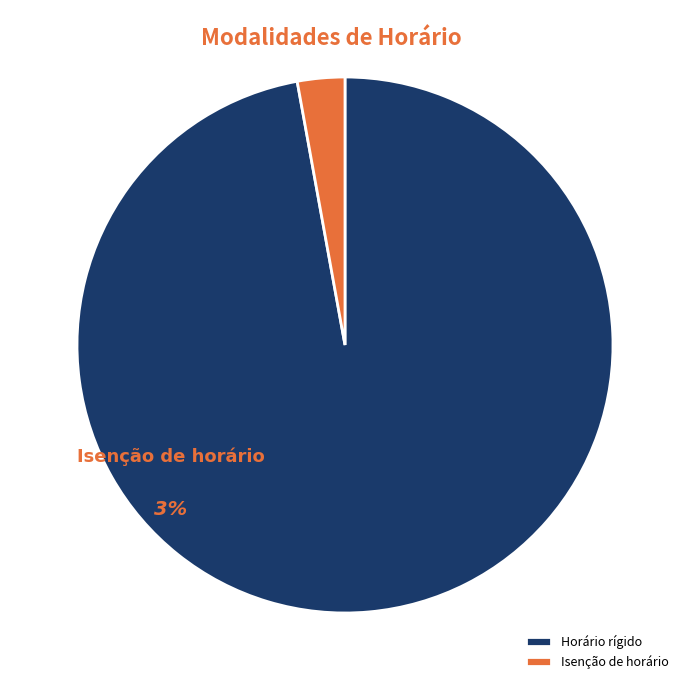

What is the largest slice in the pie chart?

Horário rígido